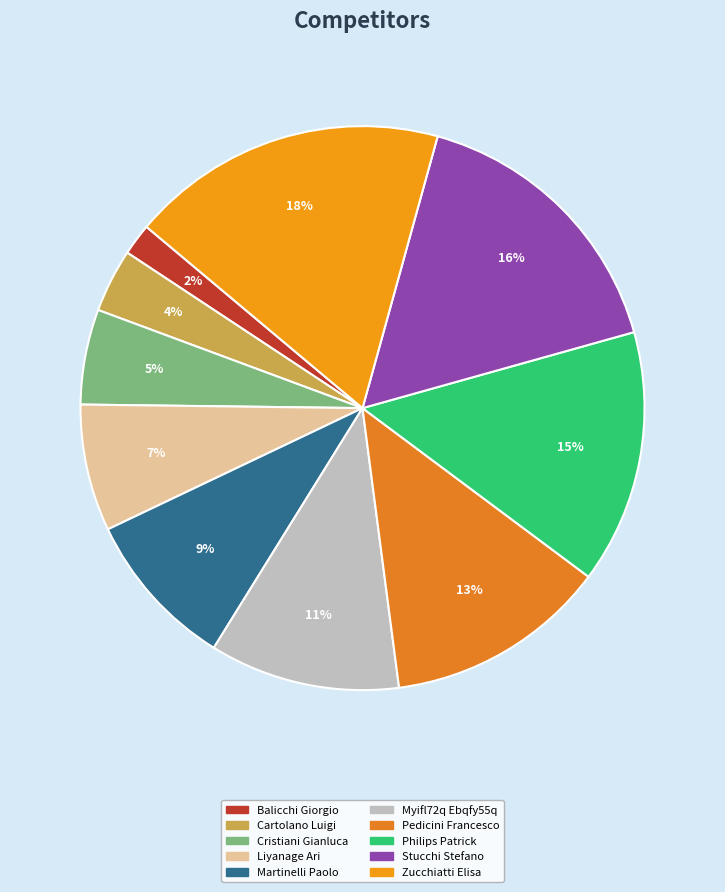

How many segments does this pie chart have?

10